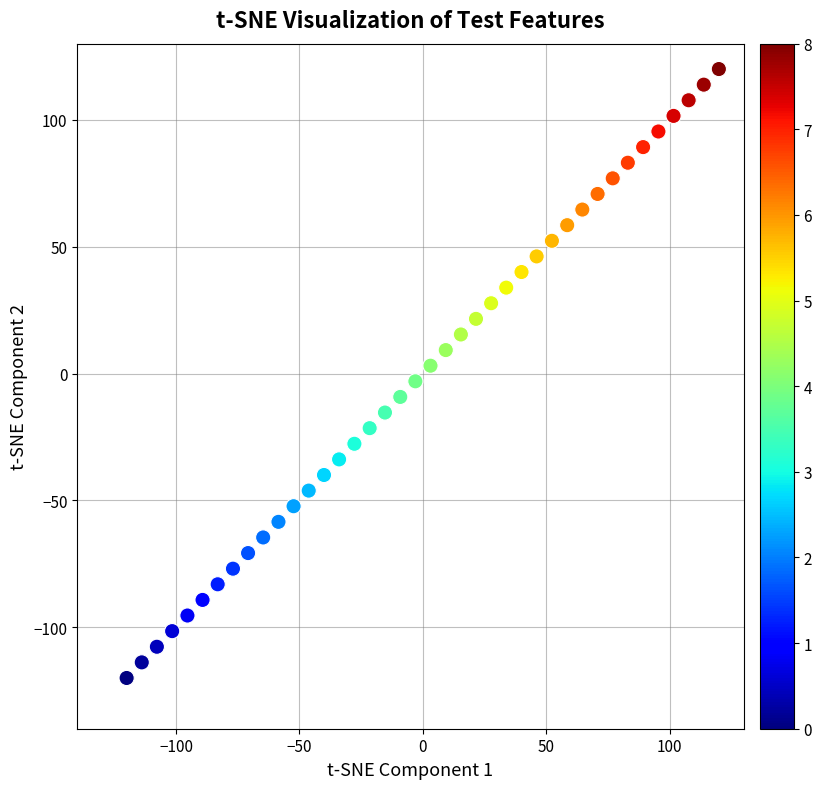

What is the range of X values (max minus min)?

240.0